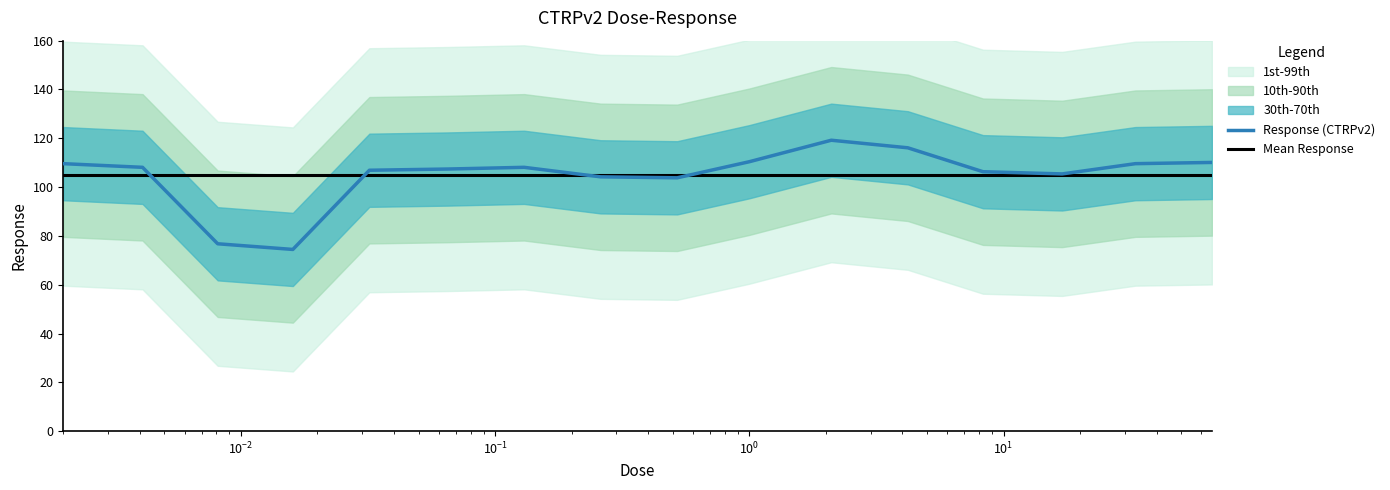

What is the lowest value of the Response (CTRPv2) series?

74.5